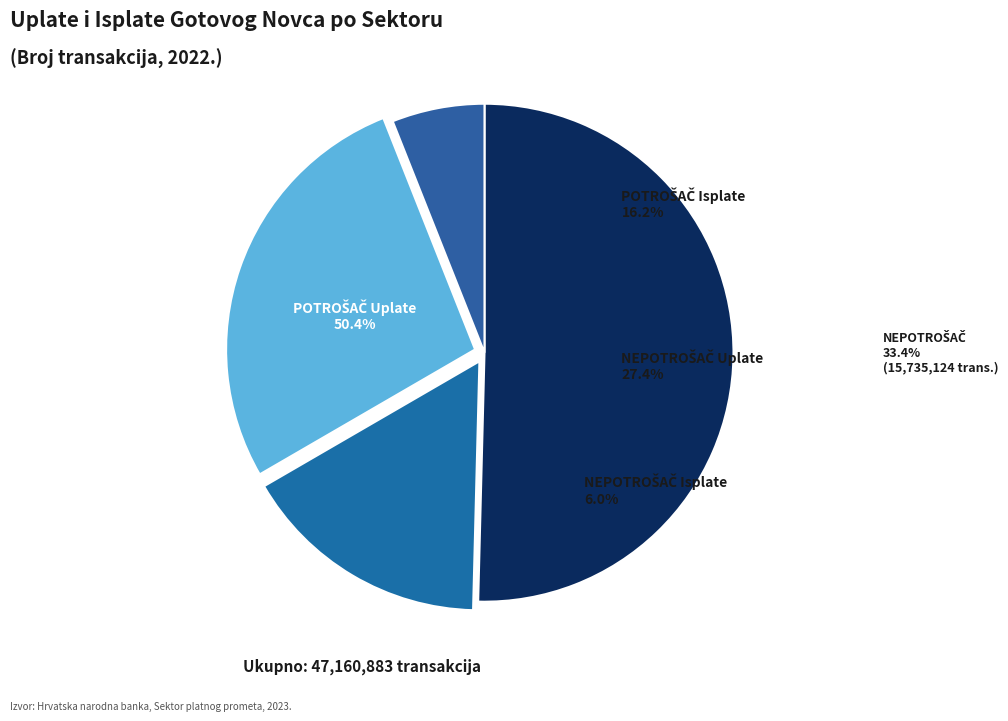

How many segments does this pie chart have?

4